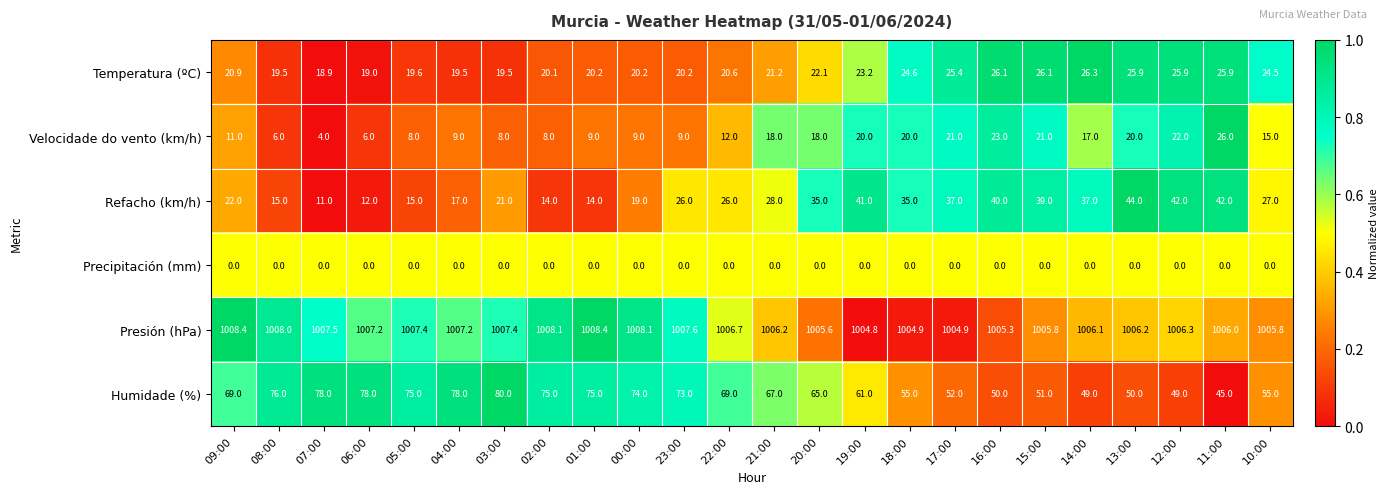

At 14:00, list the series in order from smallest to largest.

Precipitación (mm), Velocidade do vento (km/h), Temperatura (ºC), Refacho (km/h), Humidade (%), Presión (hPa)